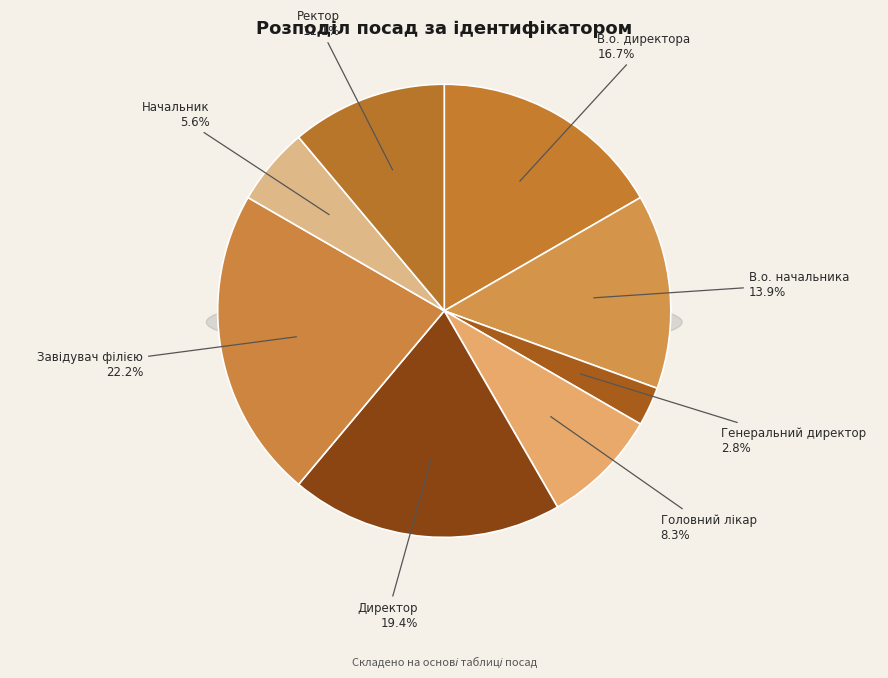

Is it true that Начальник is 6% of the pie?

True